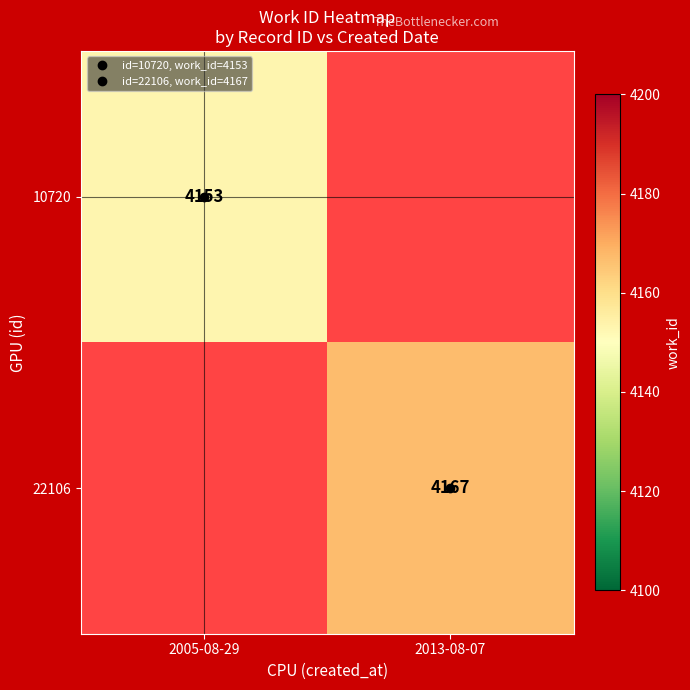

Which has a higher value, 2005-08-29 or 2013-08-07?

2013-08-07